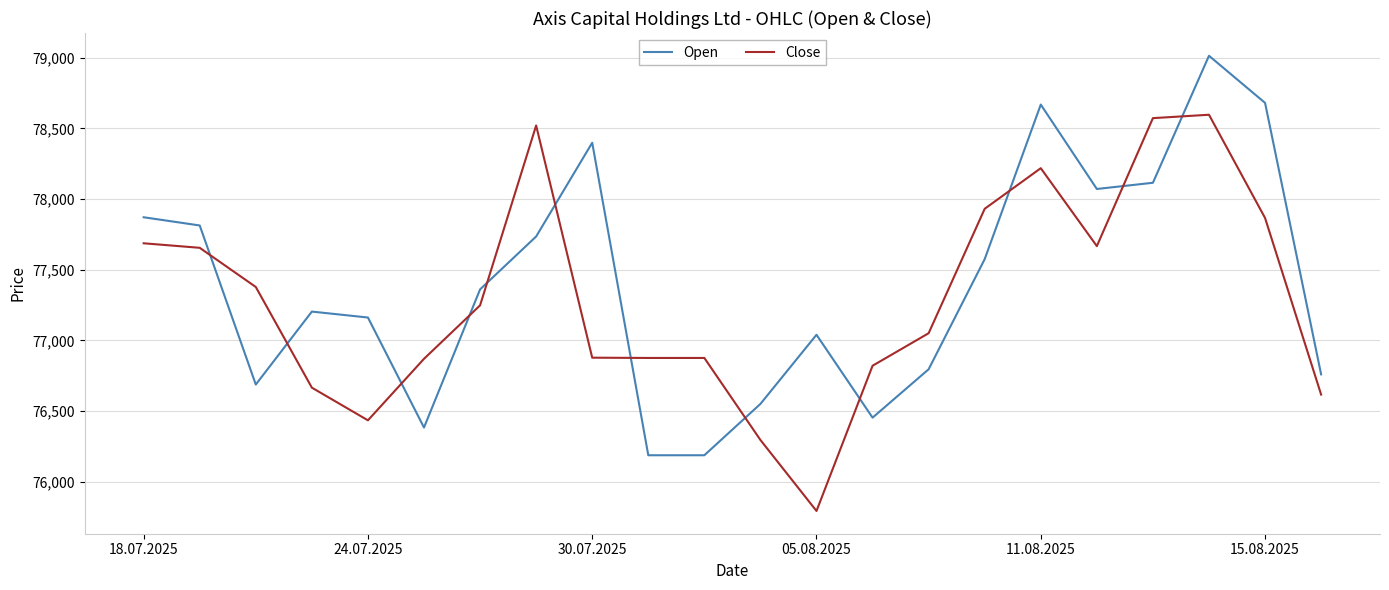

True or false: Close and Open cross at least once.

True